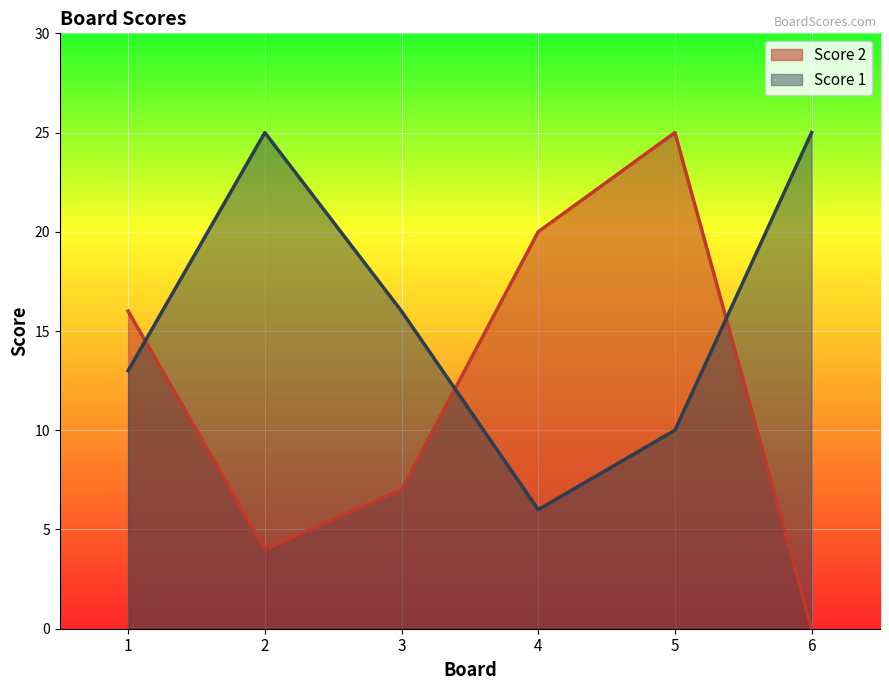

List the series in order of their peak value, highest first.

Score 2, Score 1